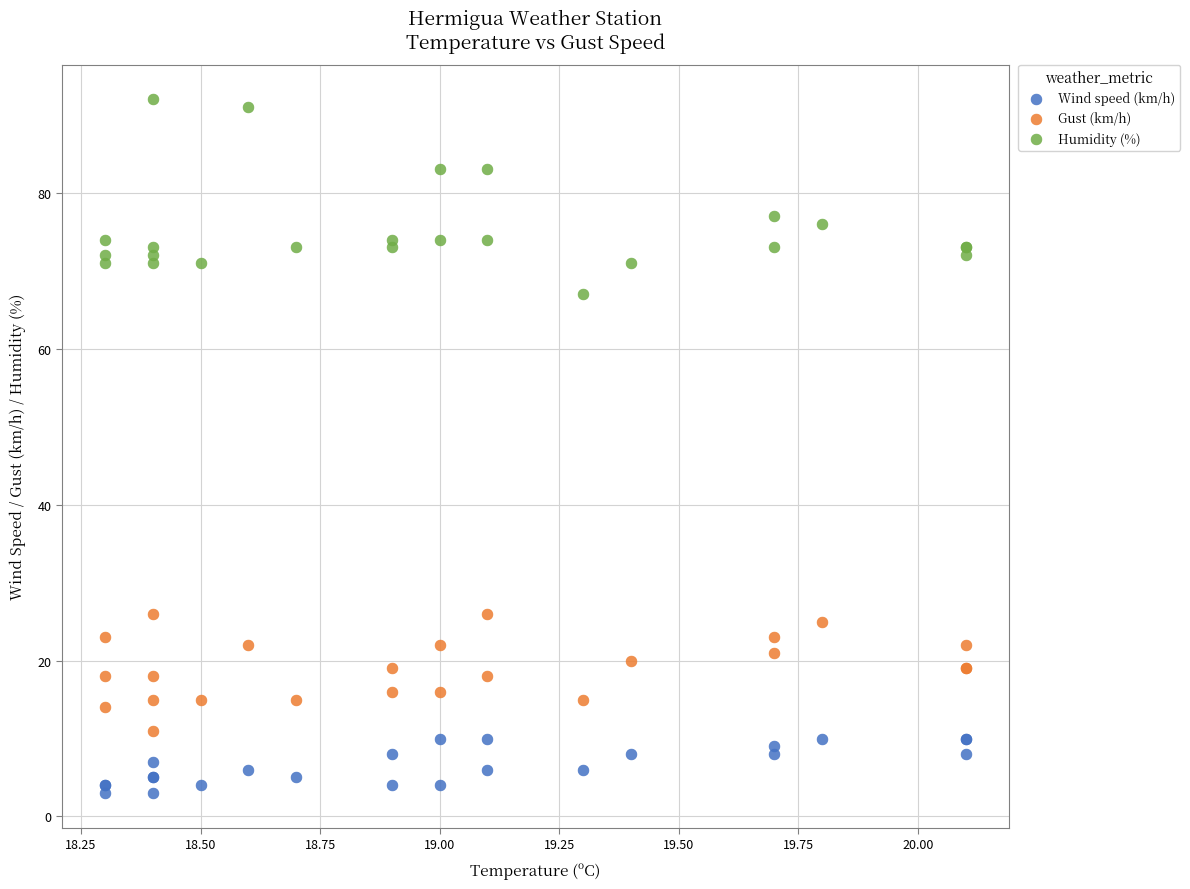

Which series reaches the maximum Y coordinate?

Humidity (%)